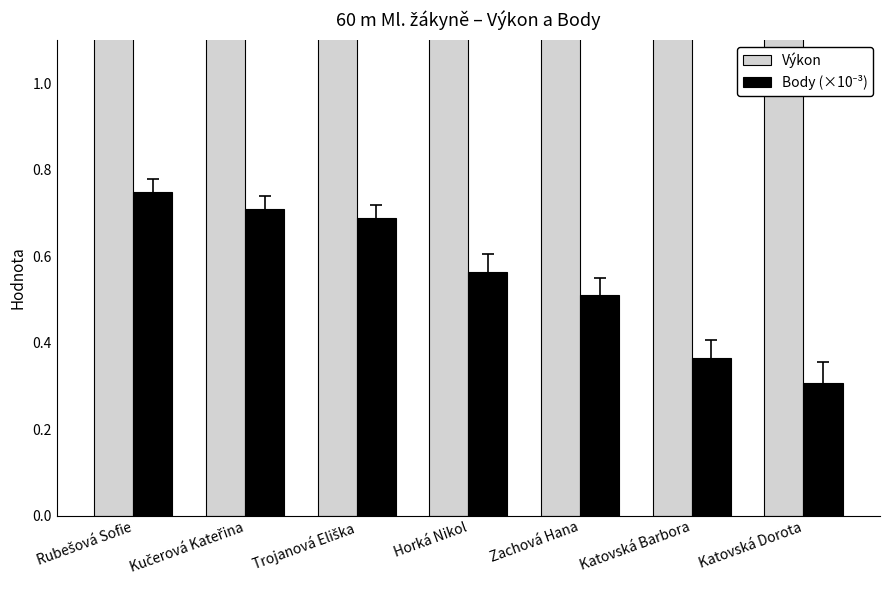

What is the difference between the highest and lowest values at Trojanová Eliška?

7.9